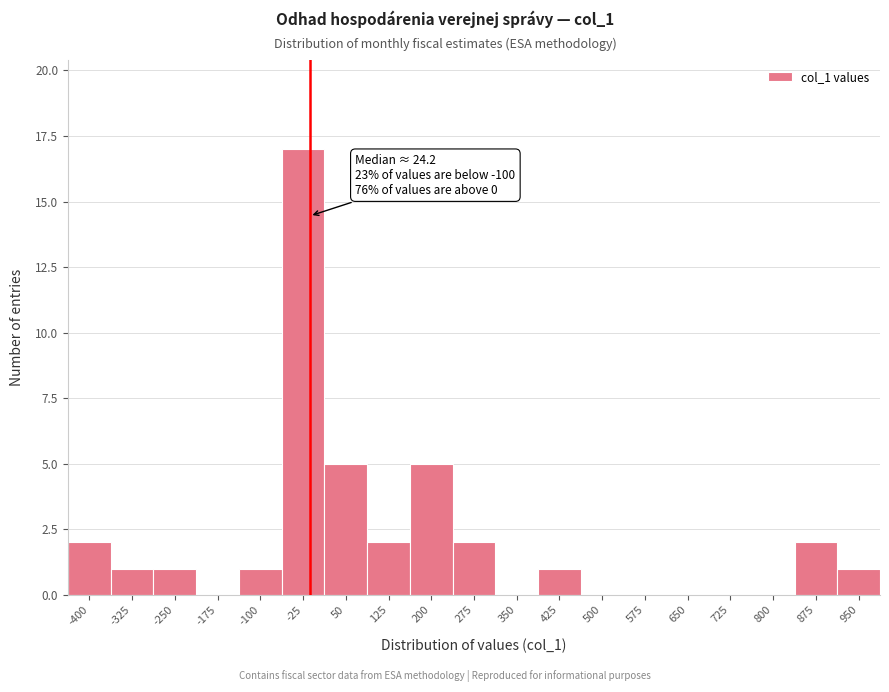

Reading right to left, extract all data points from this chart.

950=1	875=2	800=0	725=0	650=0	575=0	500=0	425=1	350=0	275=2	200=5	125=2	50=5	-25=17	-100=1	-175=0	-250=1	-325=1	-400=2